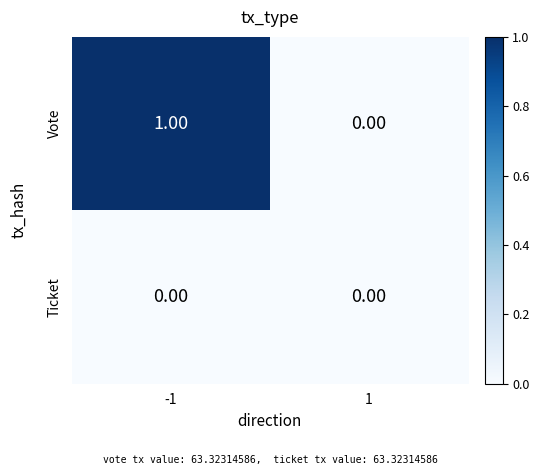

At which category is the sum across all series the highest?

-1